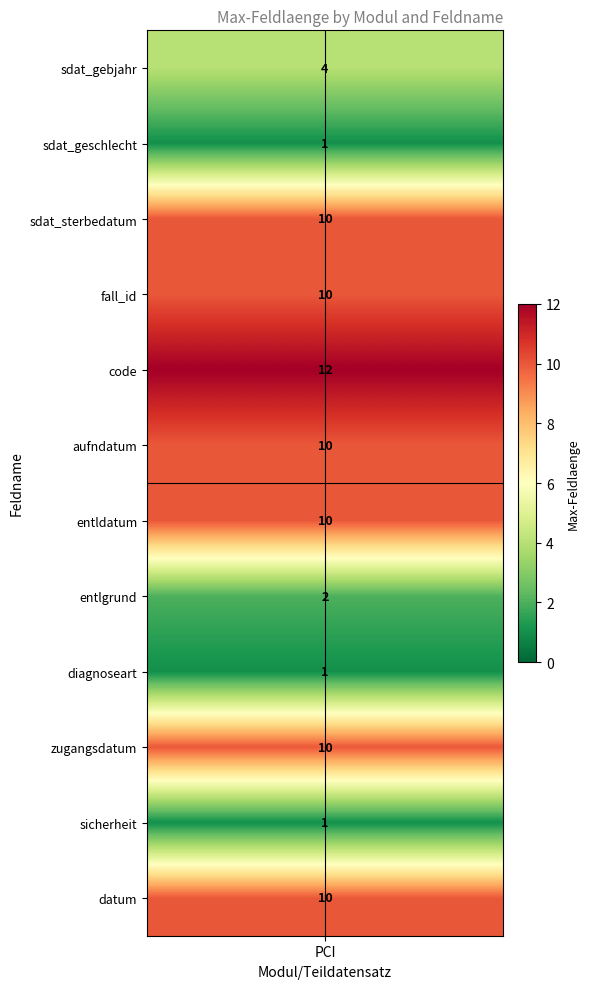

Is it true that the value at sicherheit is 2?

False